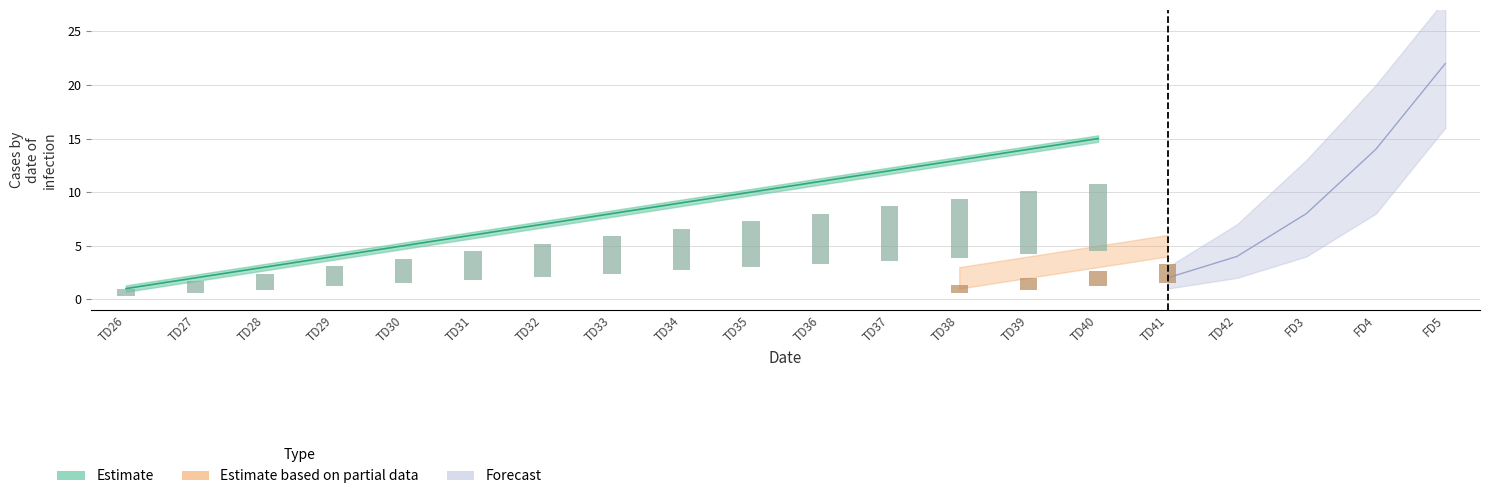

At which label does STT reach its peak?

FD5